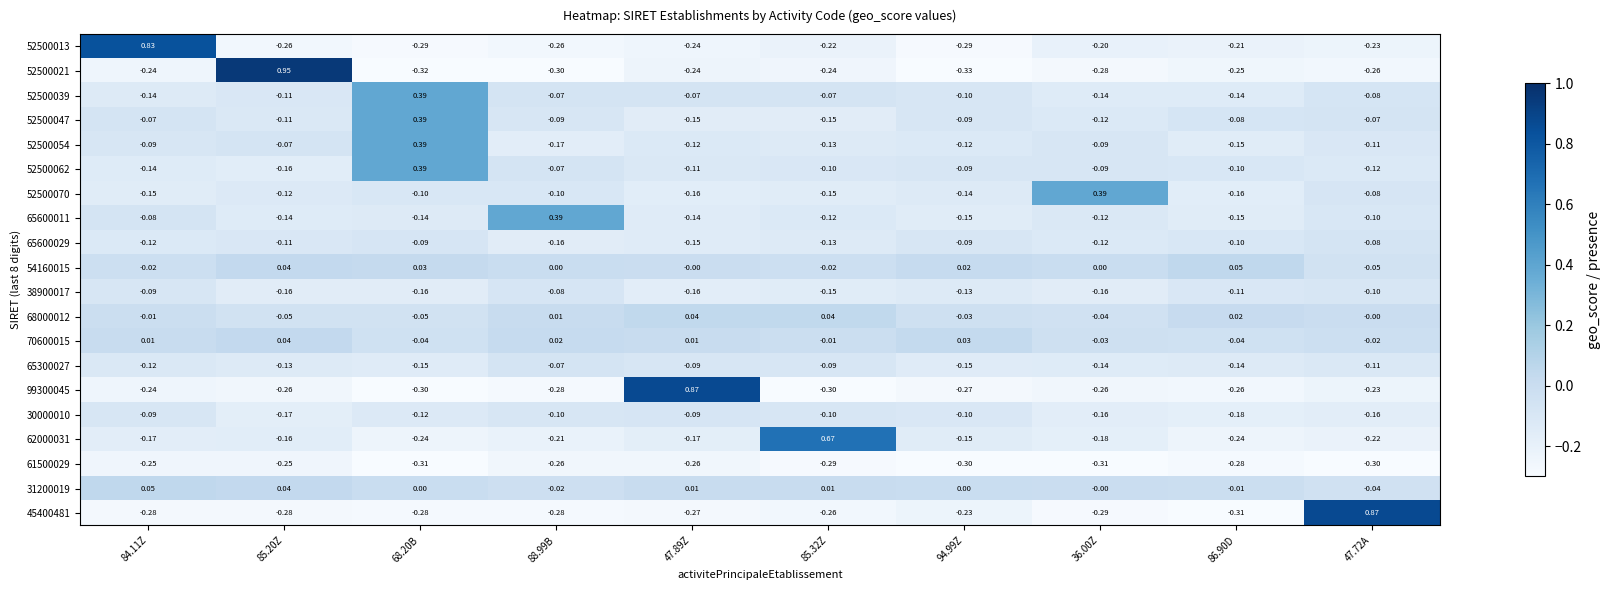

Which category has the lowest value across all series?

94.99Z